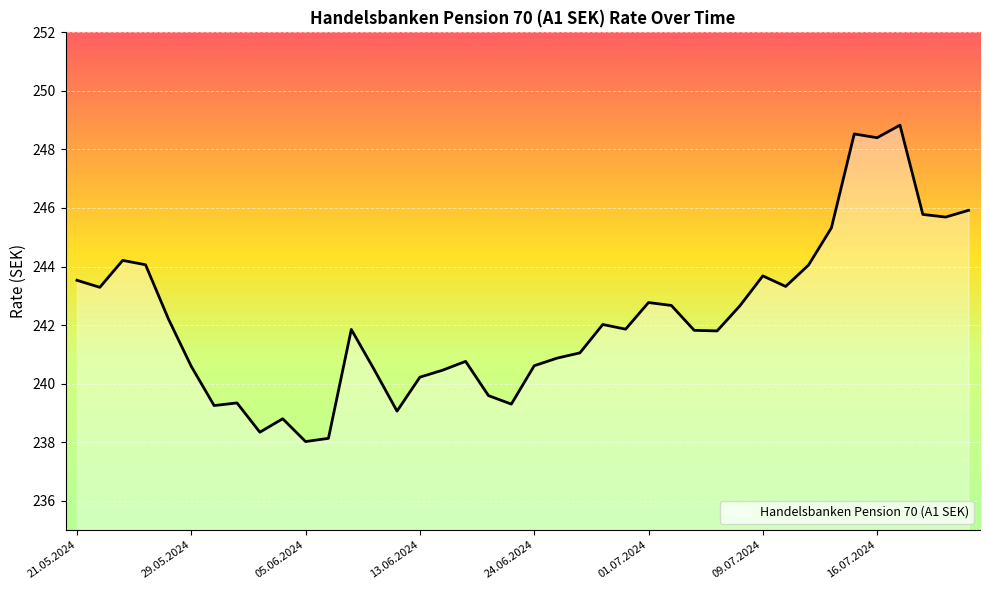

What is the minimum value shown in the chart?

238.0